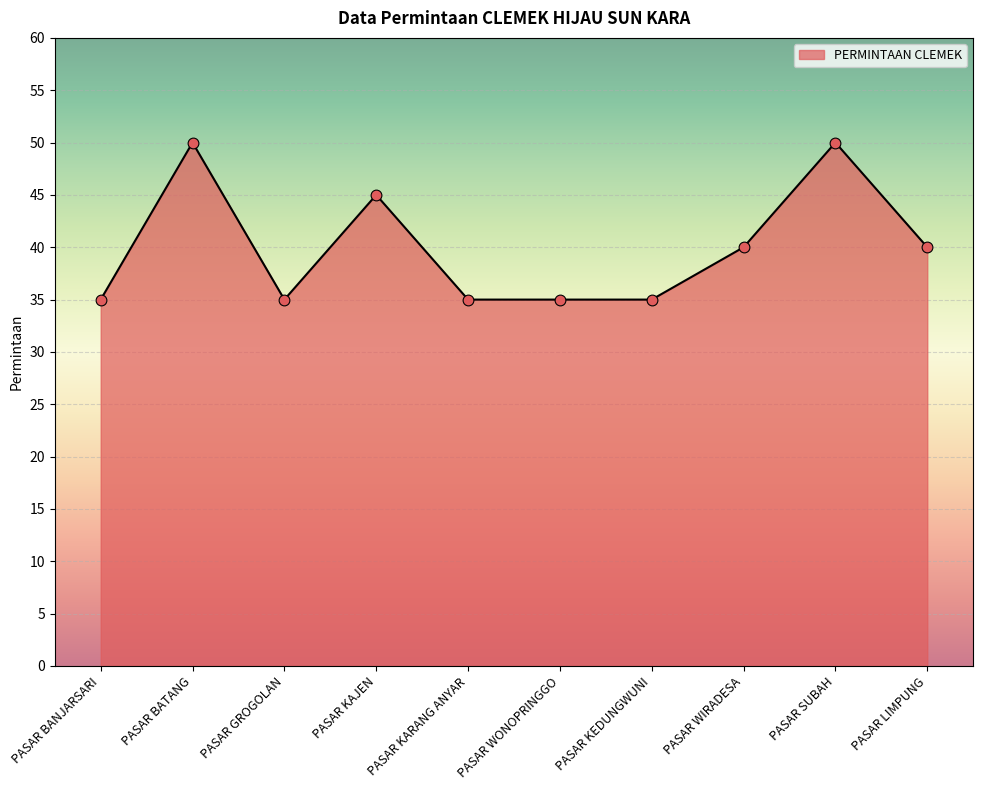

Approximately how many times larger is the value at PASAR KARANG ANYAR compared to PASAR KAJEN?

0.8